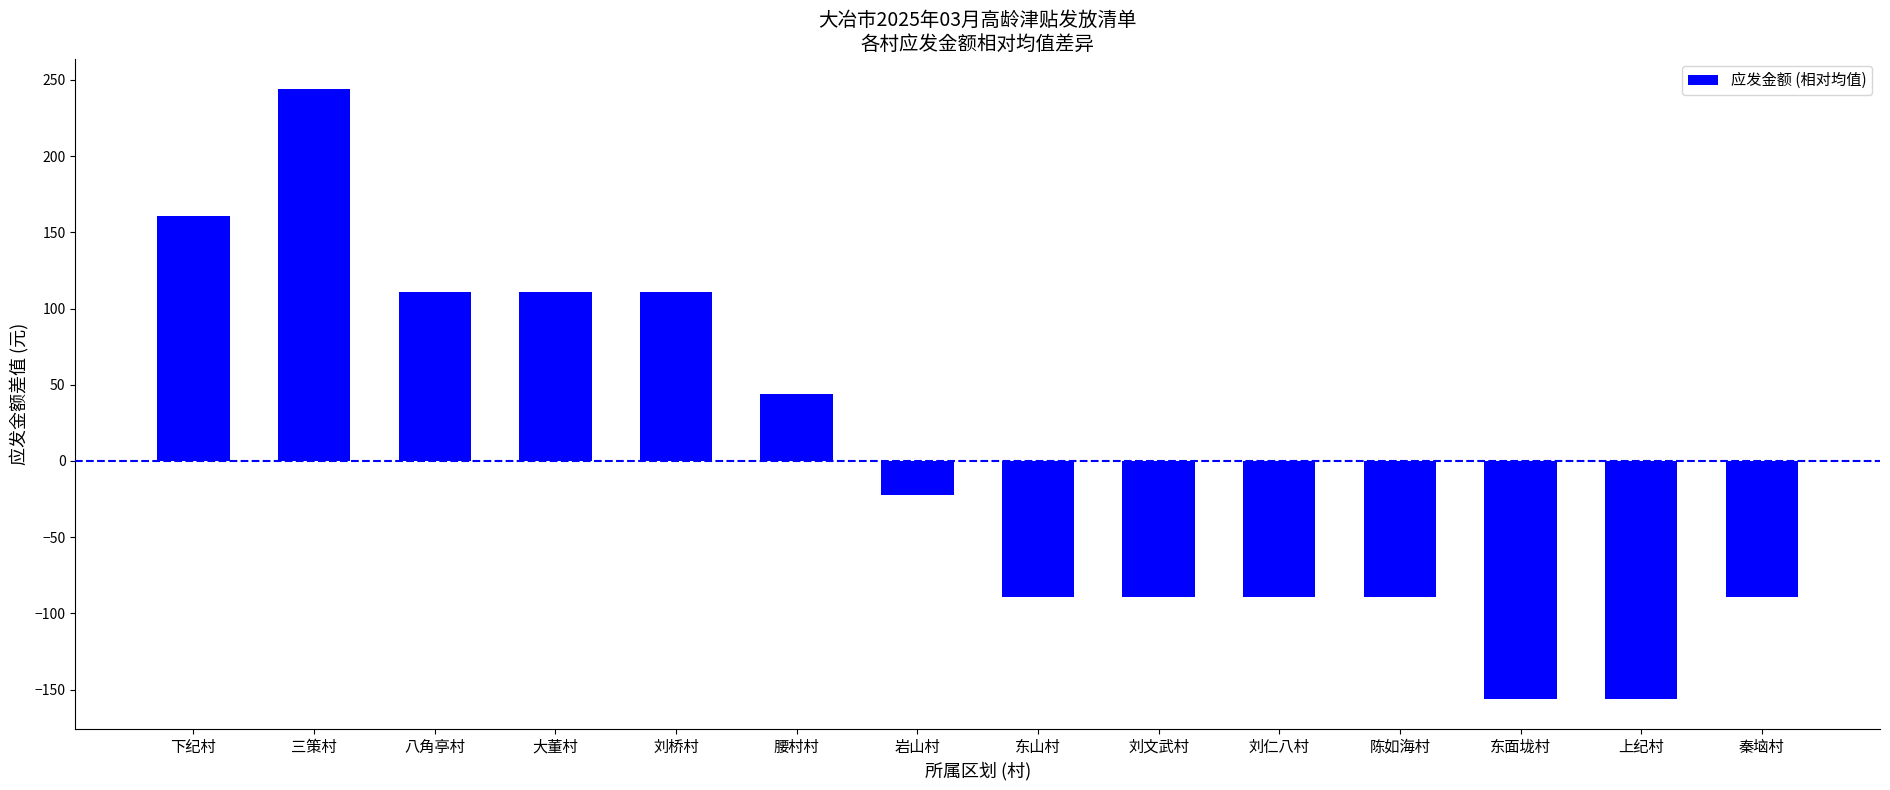

Reading right to left, list all the values displayed in this chart.

秦垴村=-89.3	上纪村=-155.9	东面垅村=-155.9	陈如海村=-89.3	刘仁八村=-89.3	刘文武村=-89.3	东山村=-89.3	岩山村=-22.6	腰村村=44.1	刘桥村=110.7	大董村=110.7	八角亭村=110.7	三策村=244.0	下纪村=160.4